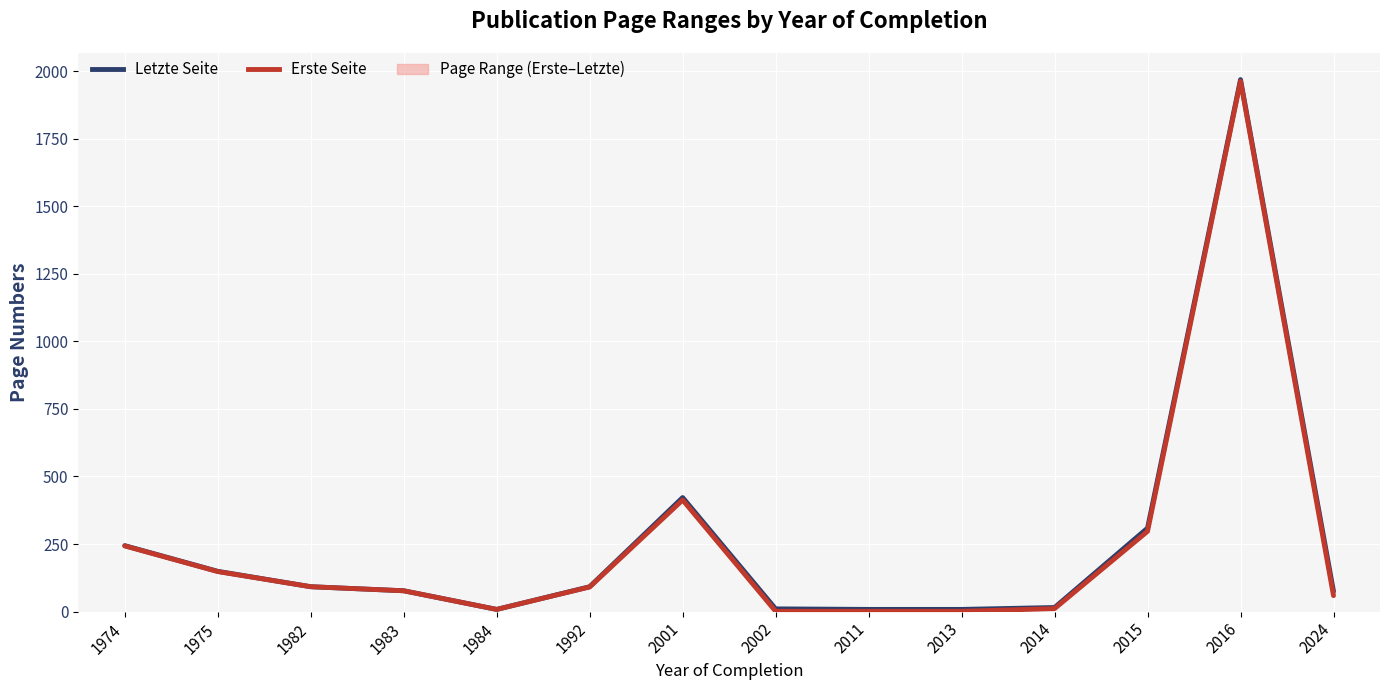

List the series in order of their overall mean, lowest first.

Erste Seite, Letzte Seite